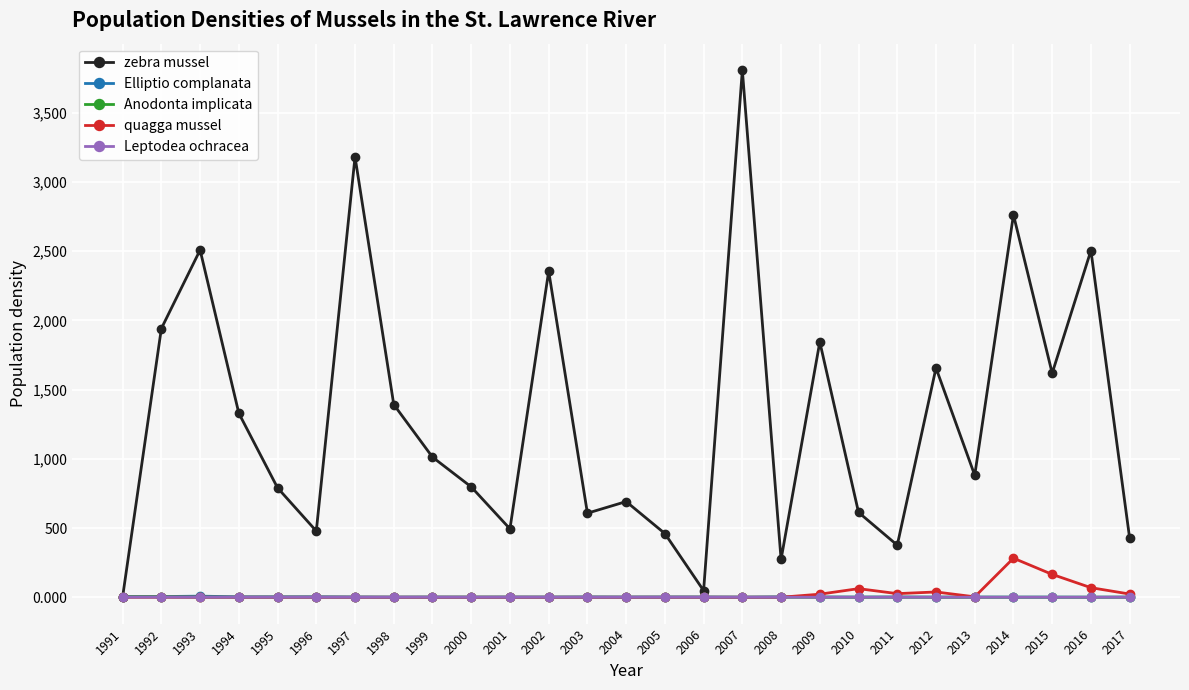

True or false: Leptodea ochracea and Elliptio complanata cross at least once.

False